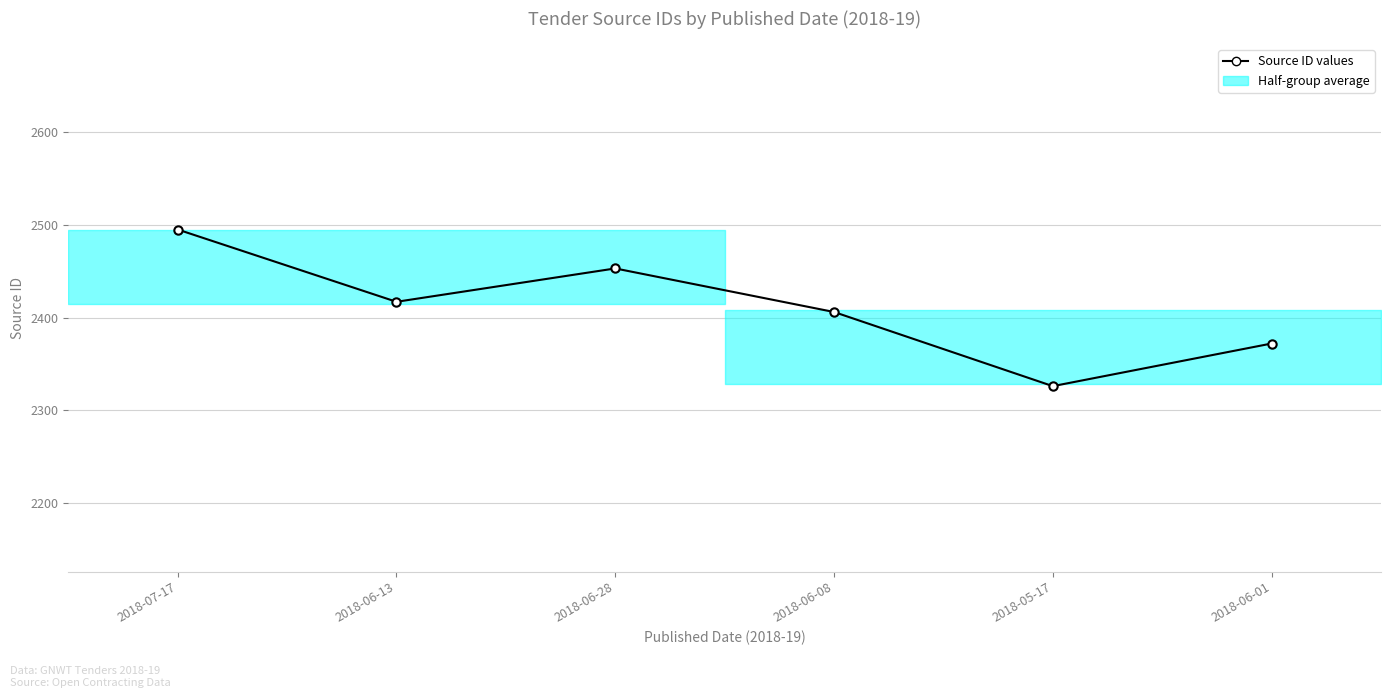

What position from the left is 2018-06-01?

6